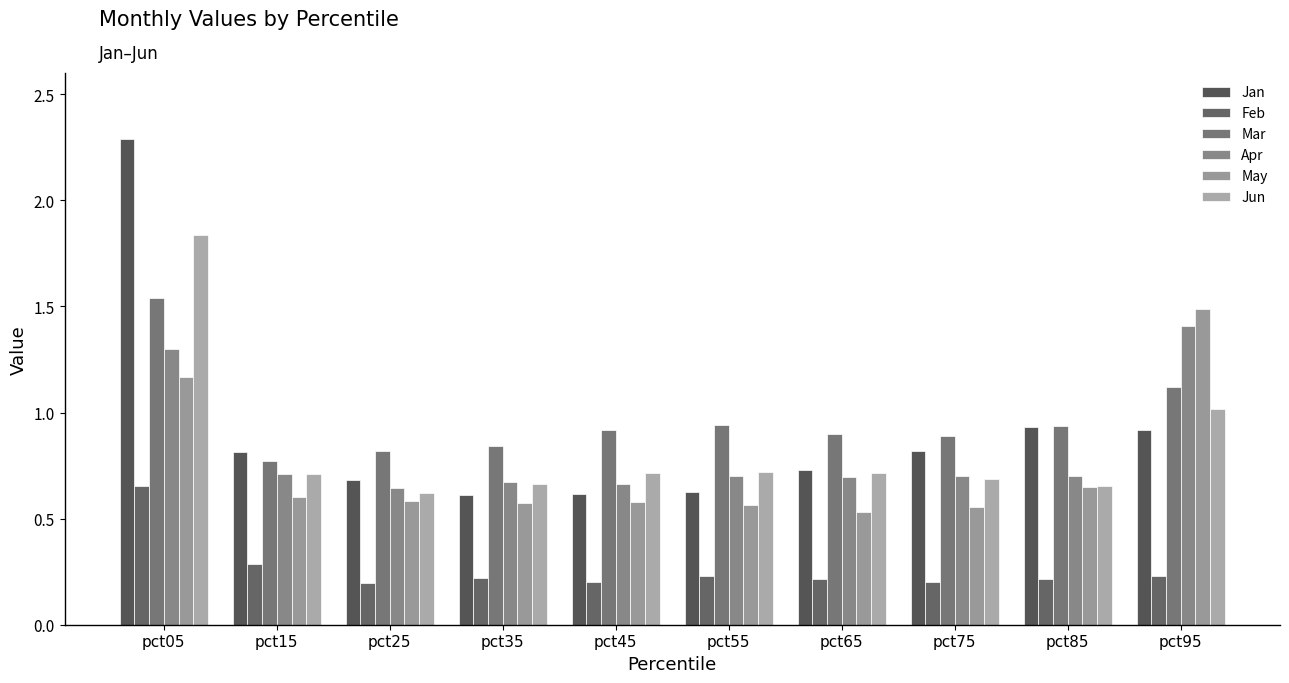

What is the spread (max minus min) of values at pct65?

0.7